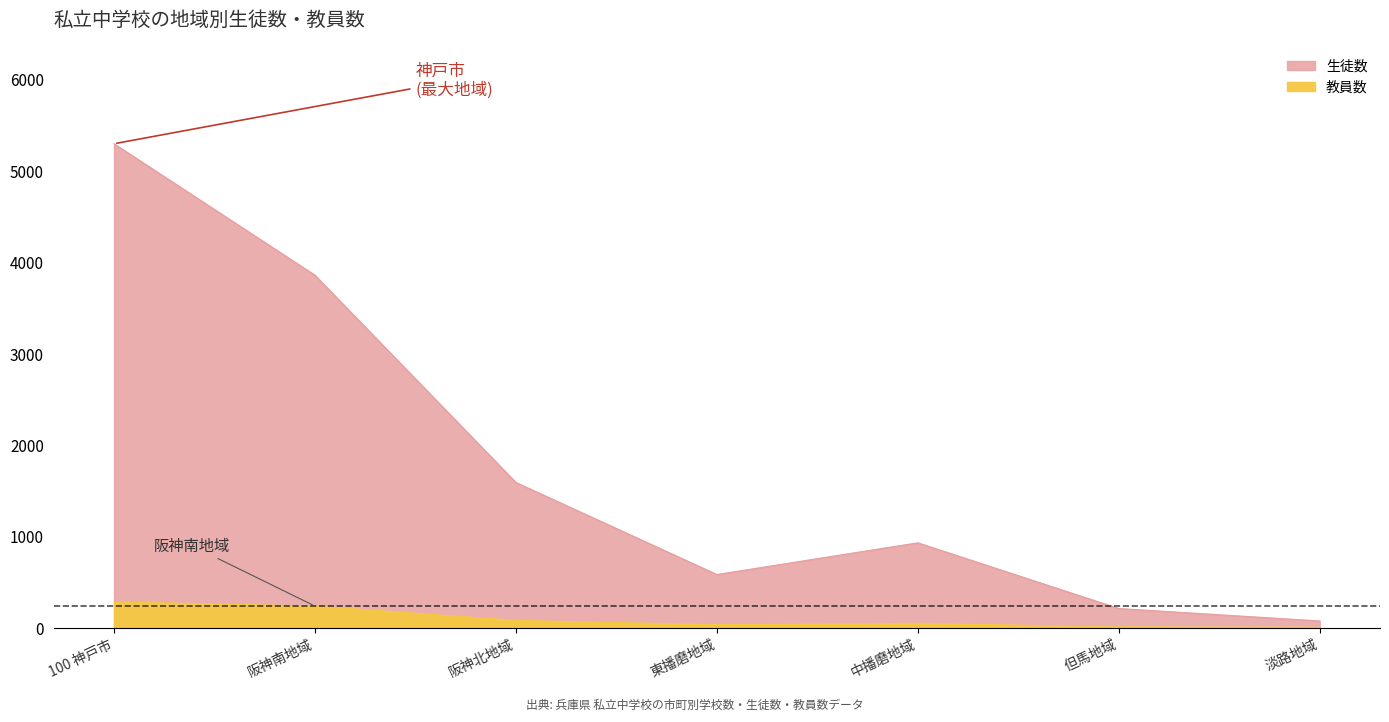

Which series has the largest total across all categories?

生徒数